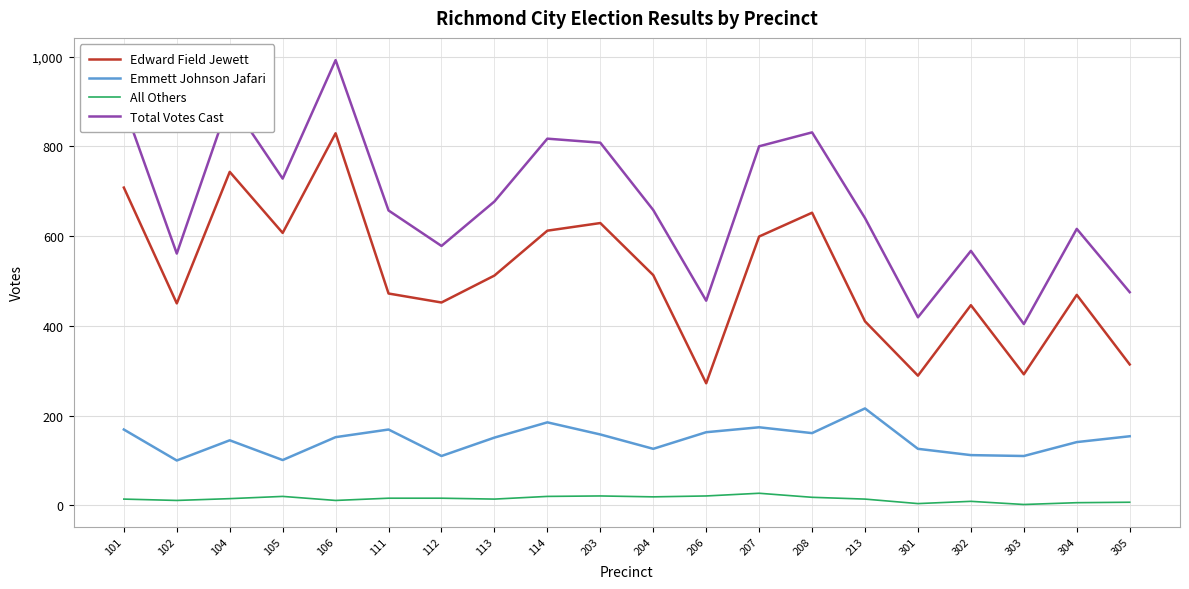

Between 105 and 208, which series saw the biggest shift?

Total Votes Cast